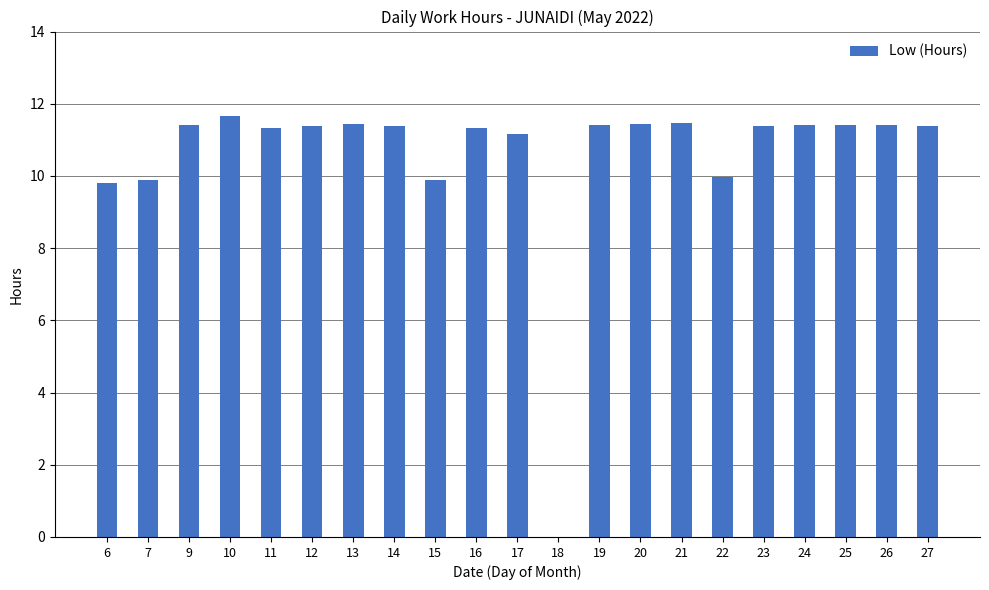

What is the sum of all values?

222.0